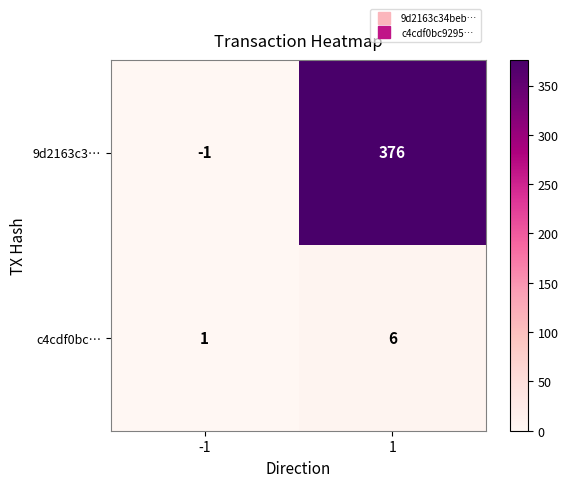

At which category is the sum across all series the highest?

1